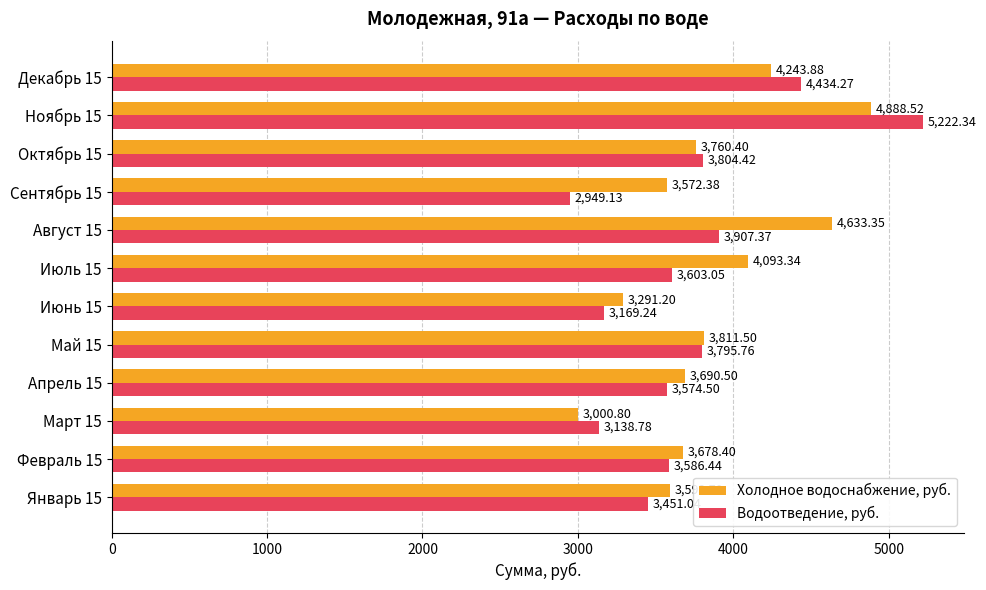

Rank the series by their maximum value, from lowest to highest.

Холодное водоснабжение, руб., Водоотведение, руб.